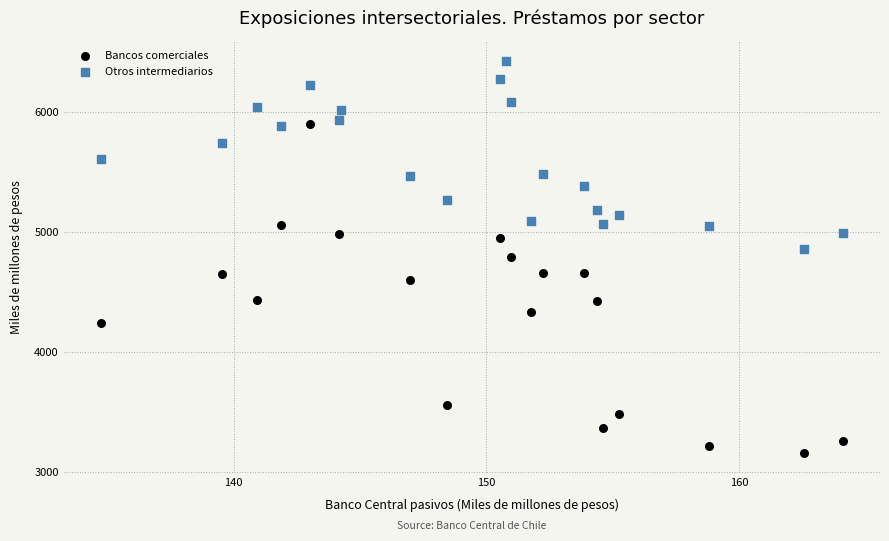

What are all the series names shown in the legend?

Bancos comerciales, Otros intermediarios